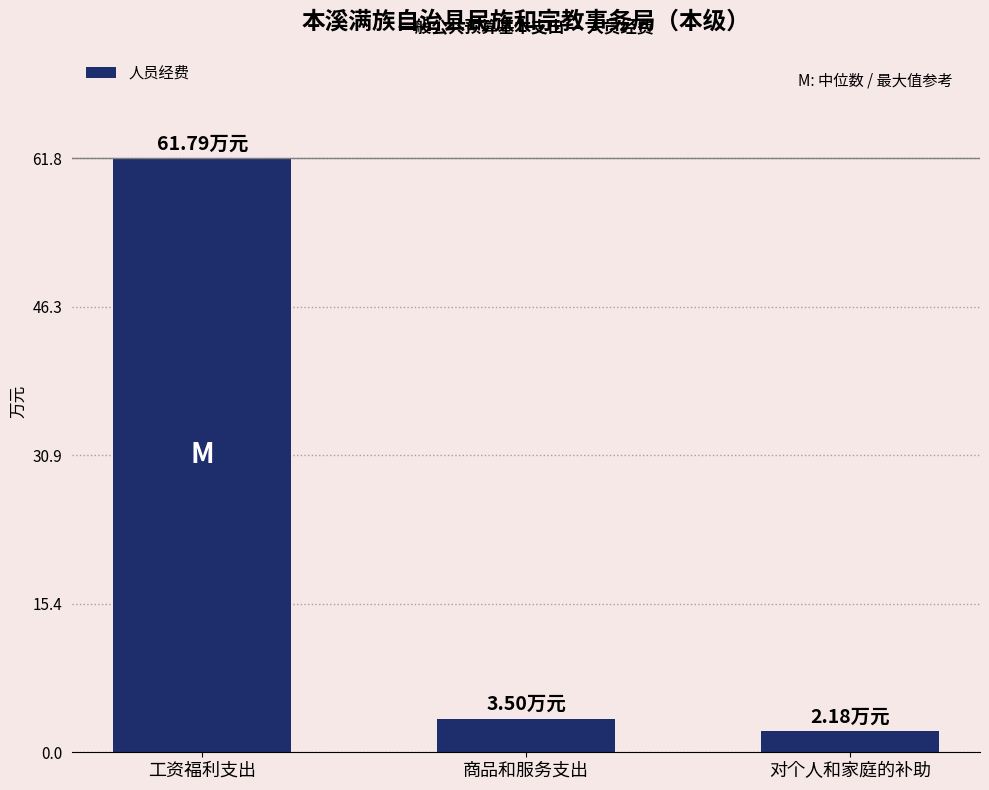

Reading left to right, extract all data points from this chart.

工资福利支出=61.8	商品和服务支出=3.5	对个人和家庭的补助=2.2